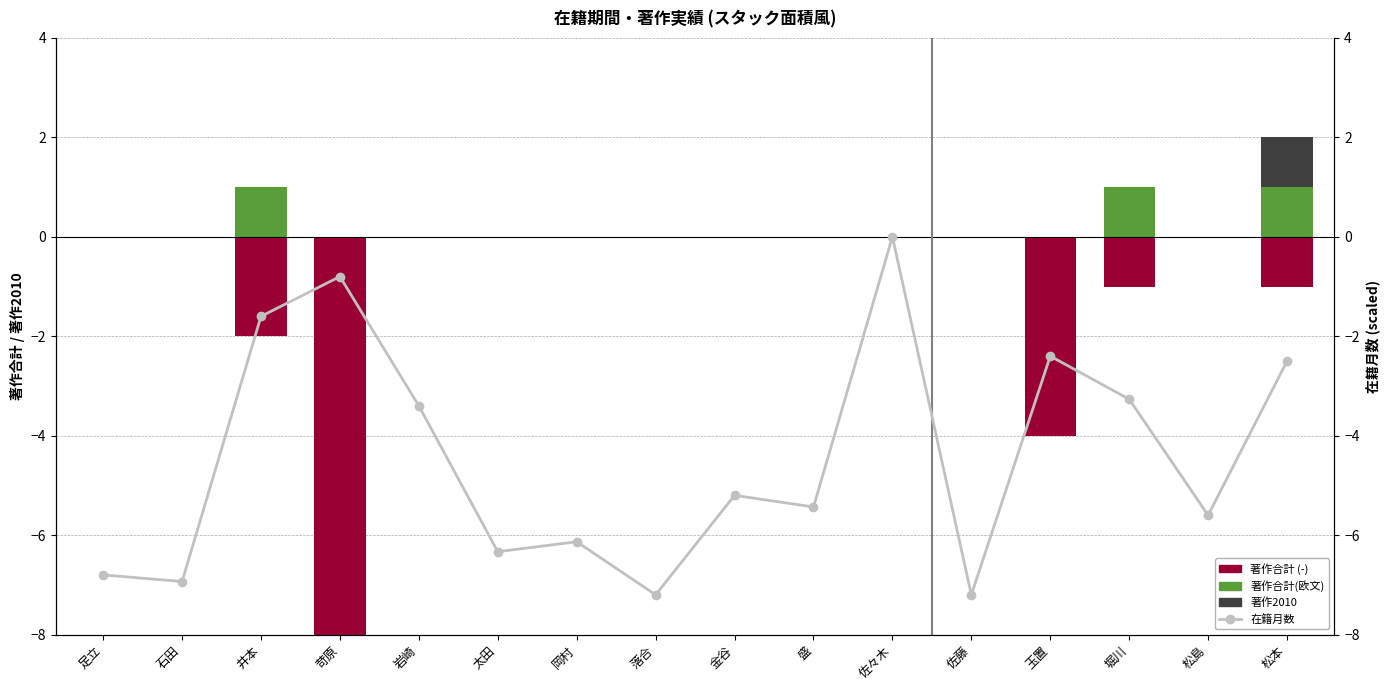

How many 著作合計(欧文) values are between 0 and 1?

16